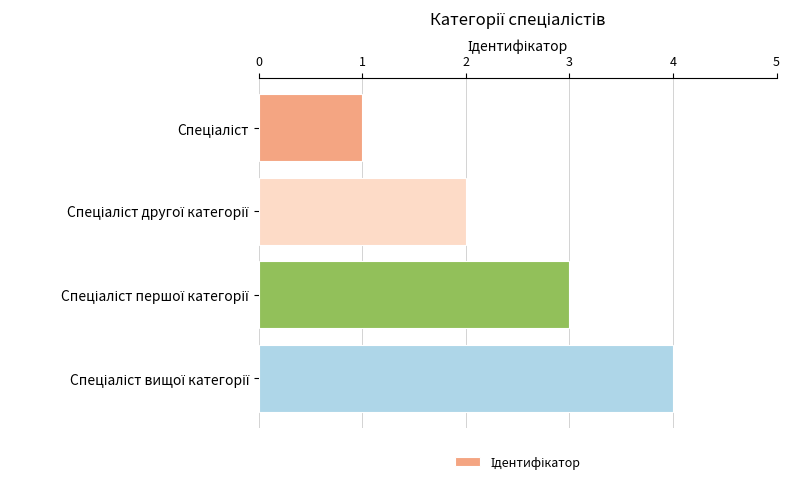

What is the difference between the maximum and minimum values?

3